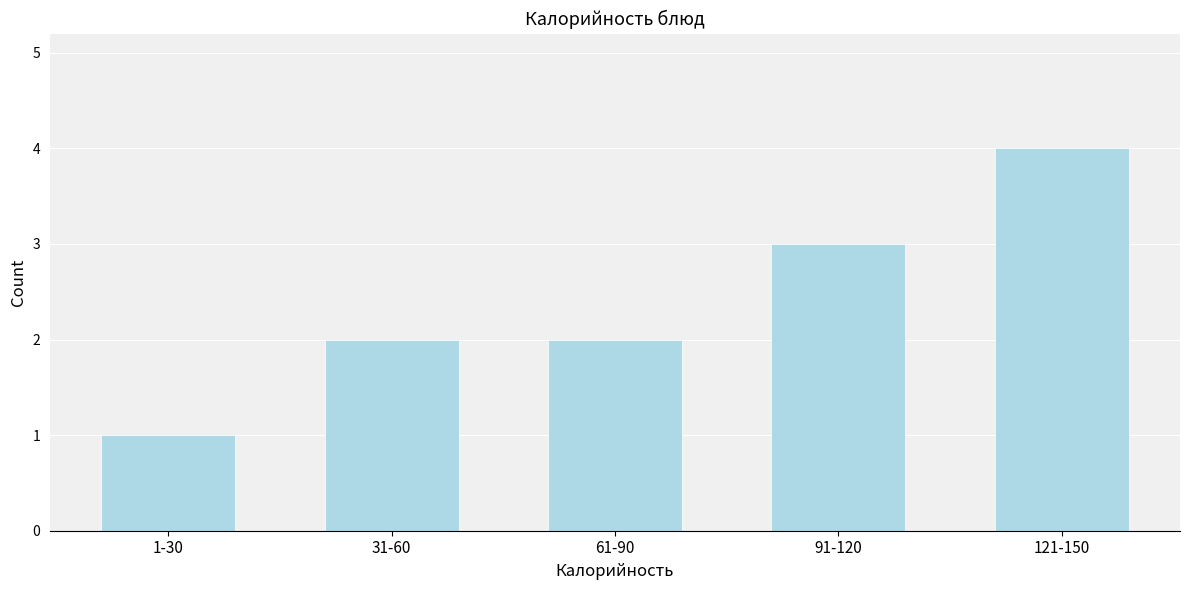

Reading left to right, transcribe all the data shown in this chart.

1	2	2	3	4